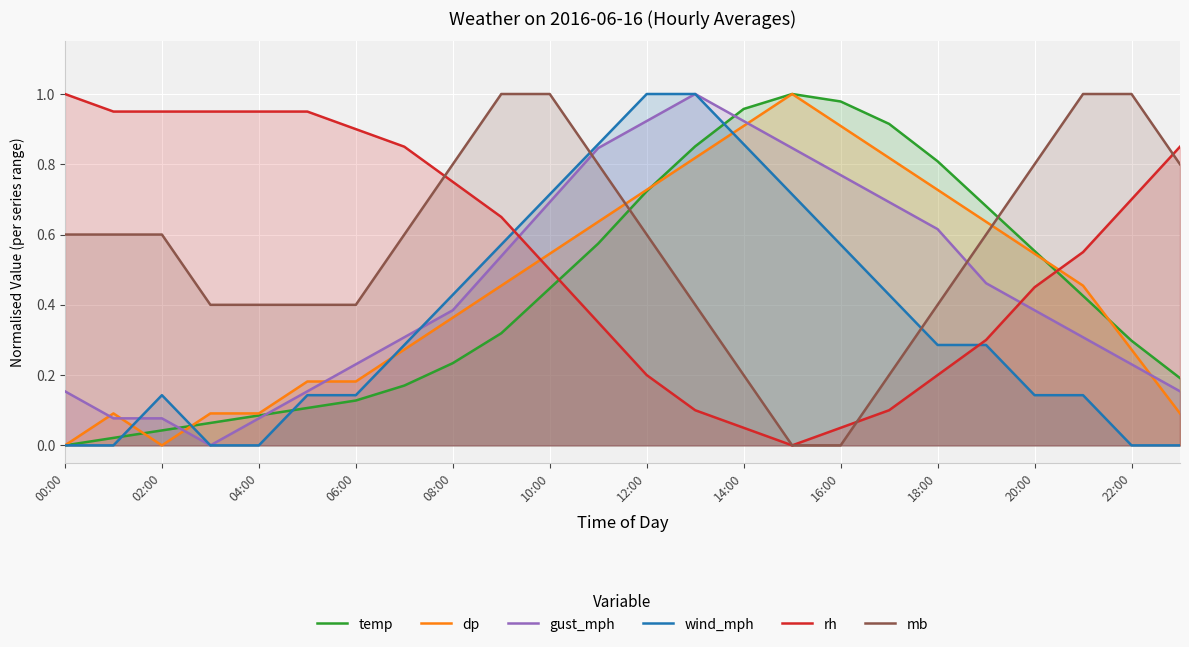

After their last crossing, which series has the higher values: temp or wind_mph?

temp